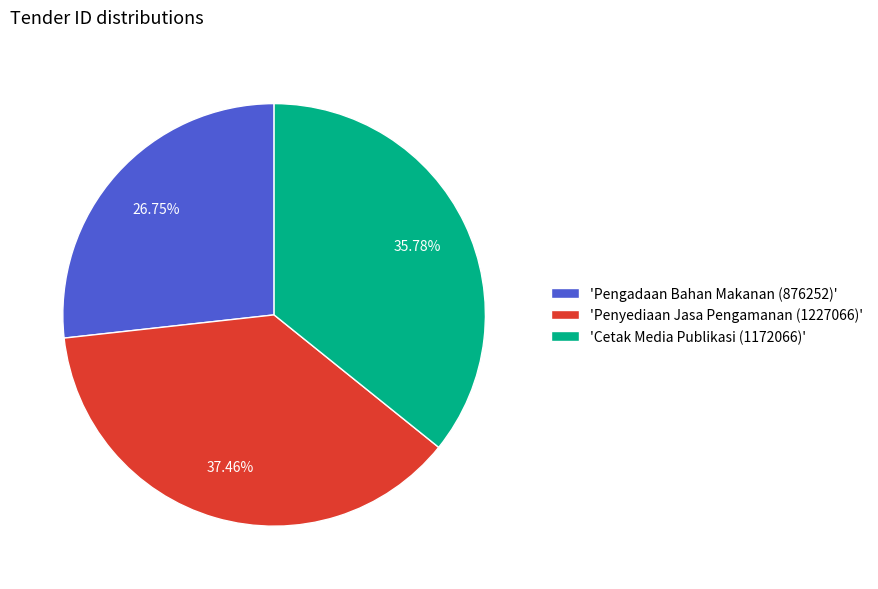

How many segments does this pie chart have?

3